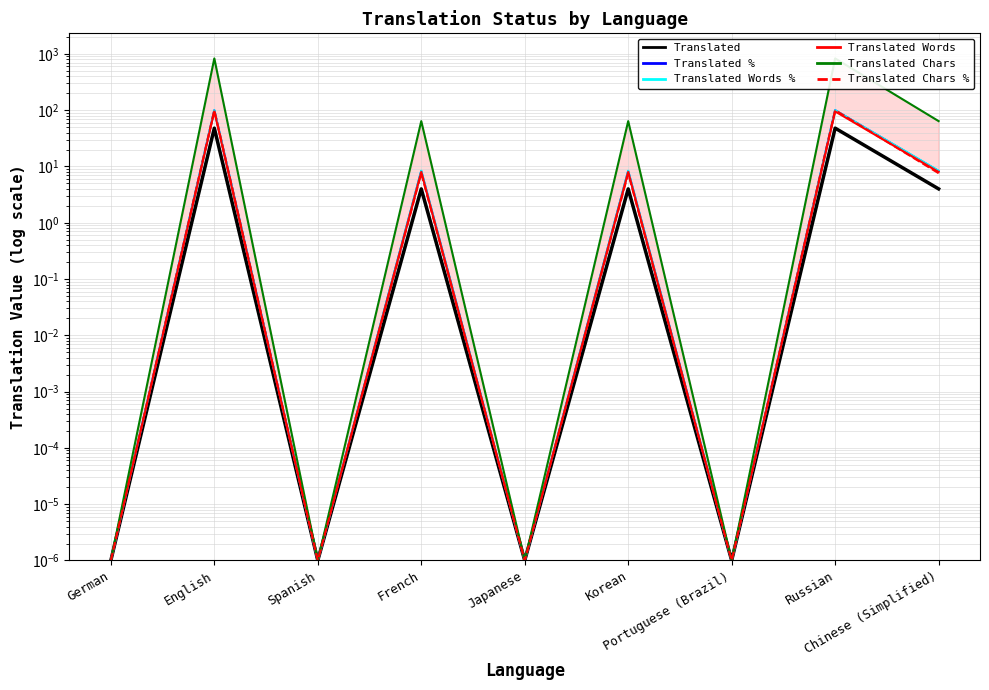

What is the maximum value shown in the chart?

832.0